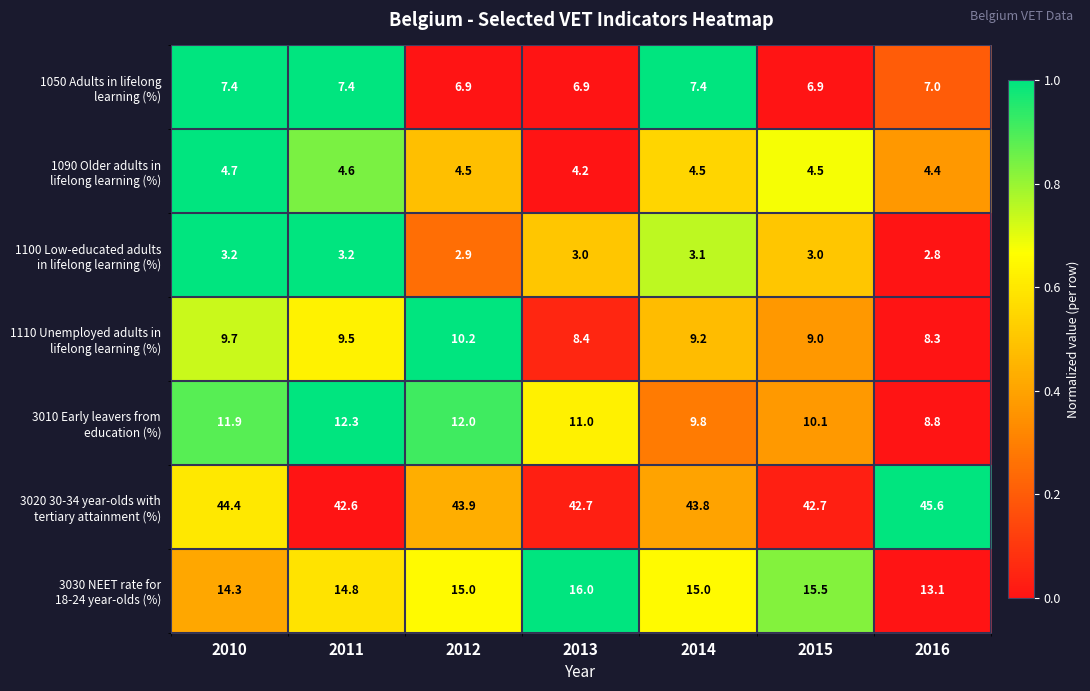

At which category is the sum across all series the highest?

2010